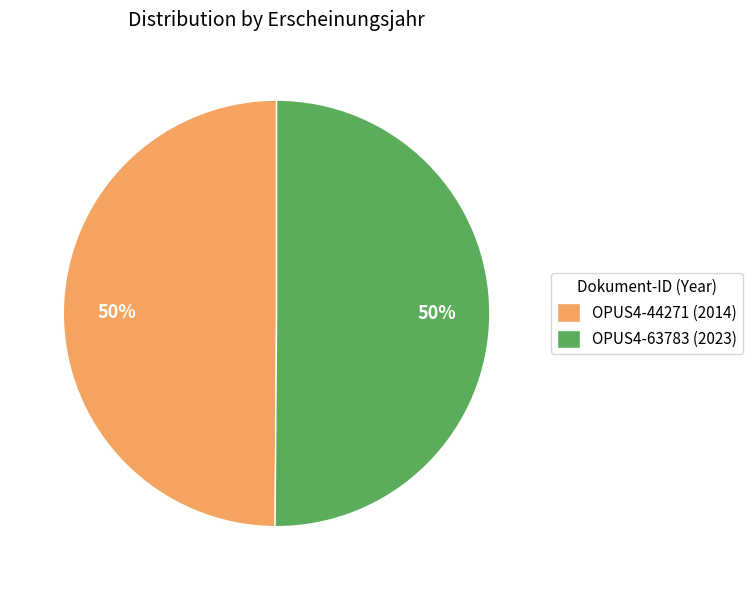

Combined, do OPUS4-44271 (2014) and OPUS4-63783 (2023) account for over 50%?

Yes